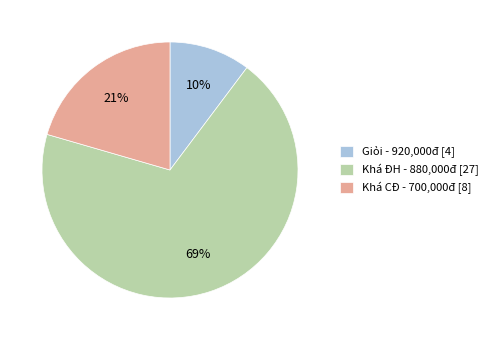

To the nearest percent, what percentage of the pie is Khá ĐH - 880,000đ [27]?

69%